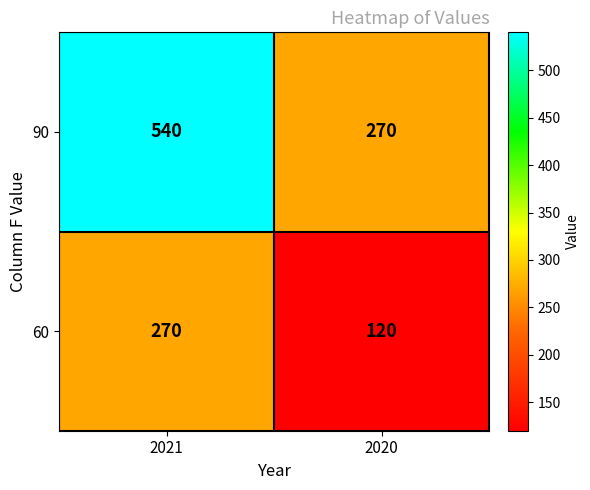

At how many categories does at least one series exceed 380?

1